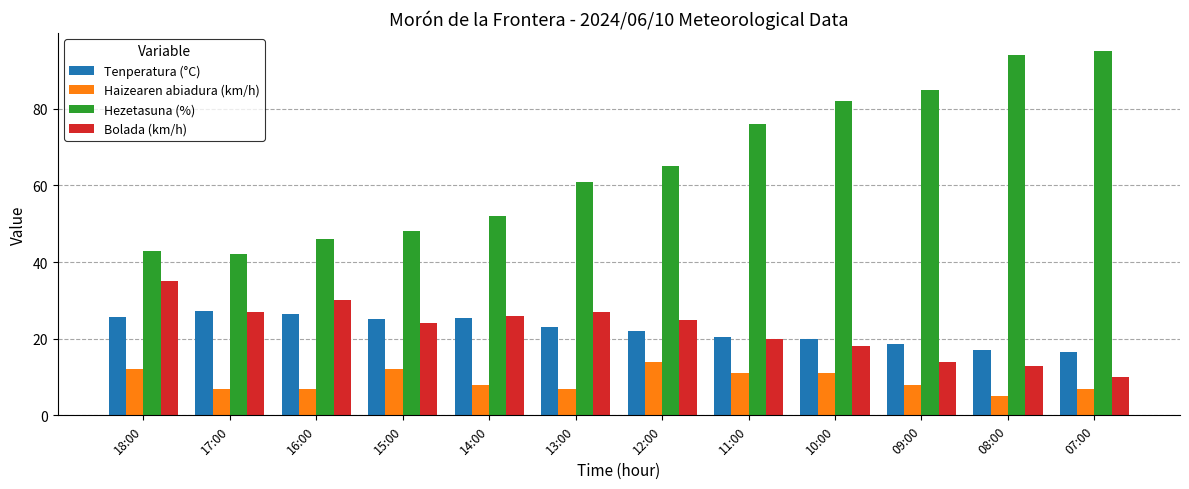

What is the difference between the maximum and minimum values in the Bolada (km/h) series?

25.0